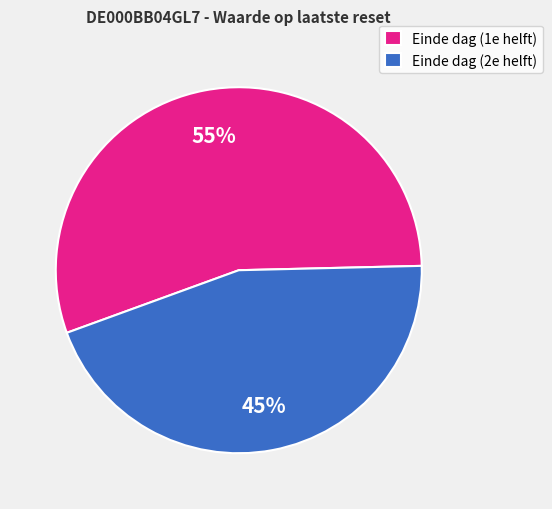

What is the ratio of the value at Einde dag (2e helft) to the value at Einde dag (1e helft)?

0.8